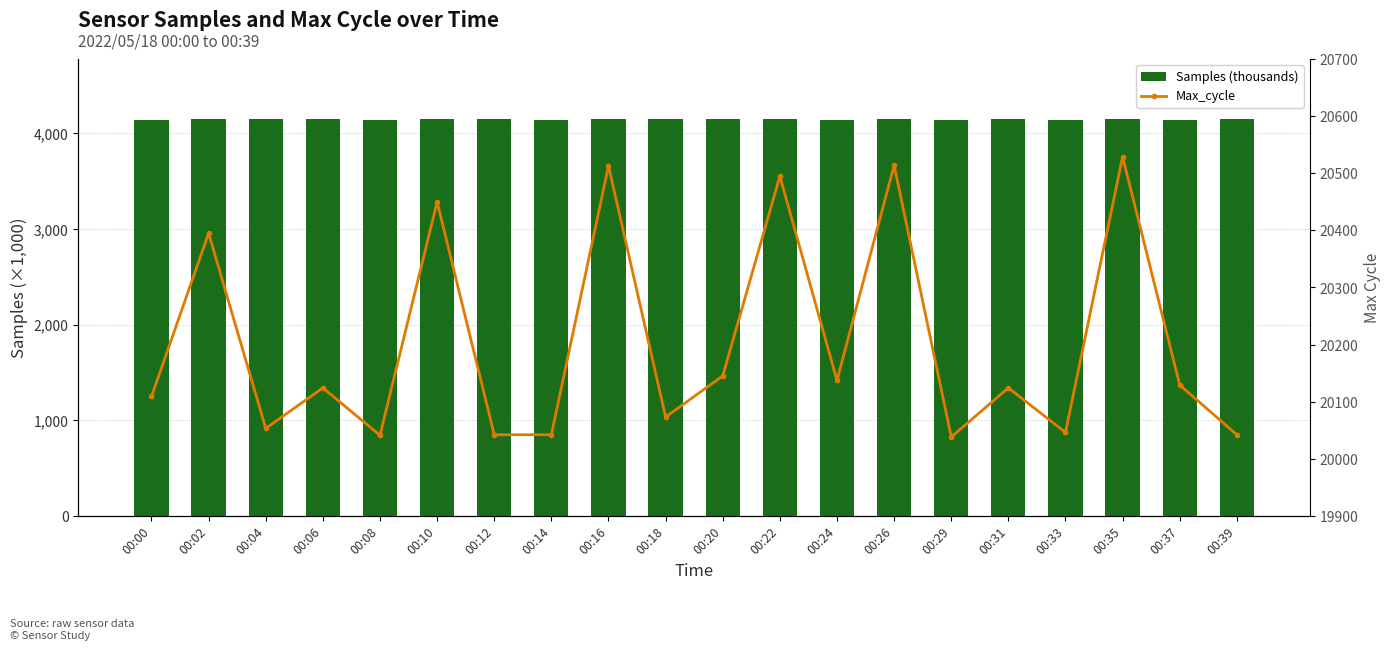

At how many categories does at least one series exceed 9926?

20